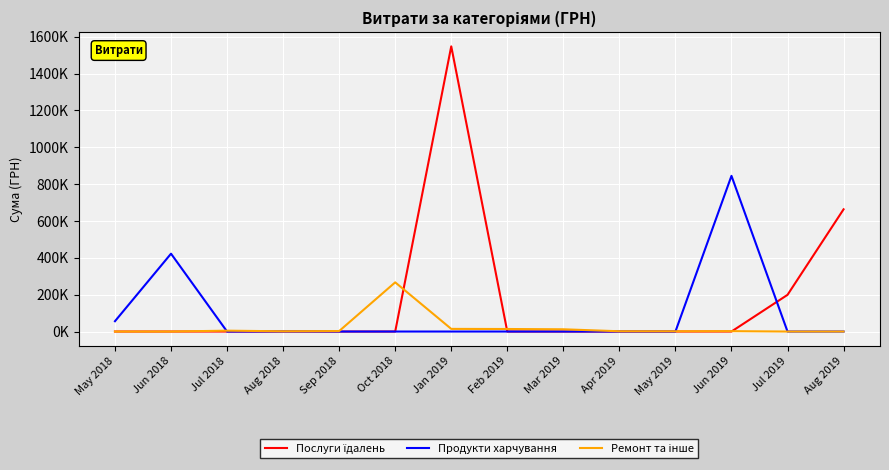

What is the label of the 9th point from the left?

Mar 2019